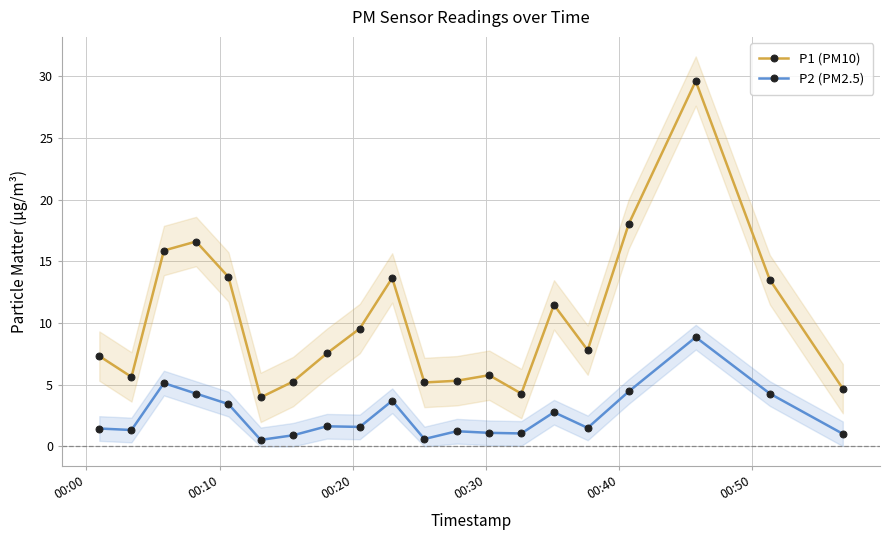

List the series in order of their overall mean, highest first.

P1 (PM10), P2 (PM2.5)